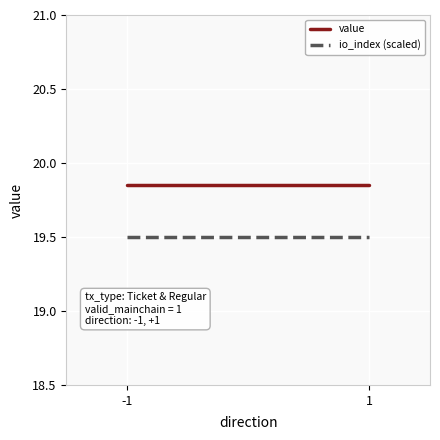

What is the value of the value point at the 1st from the left?

19.8